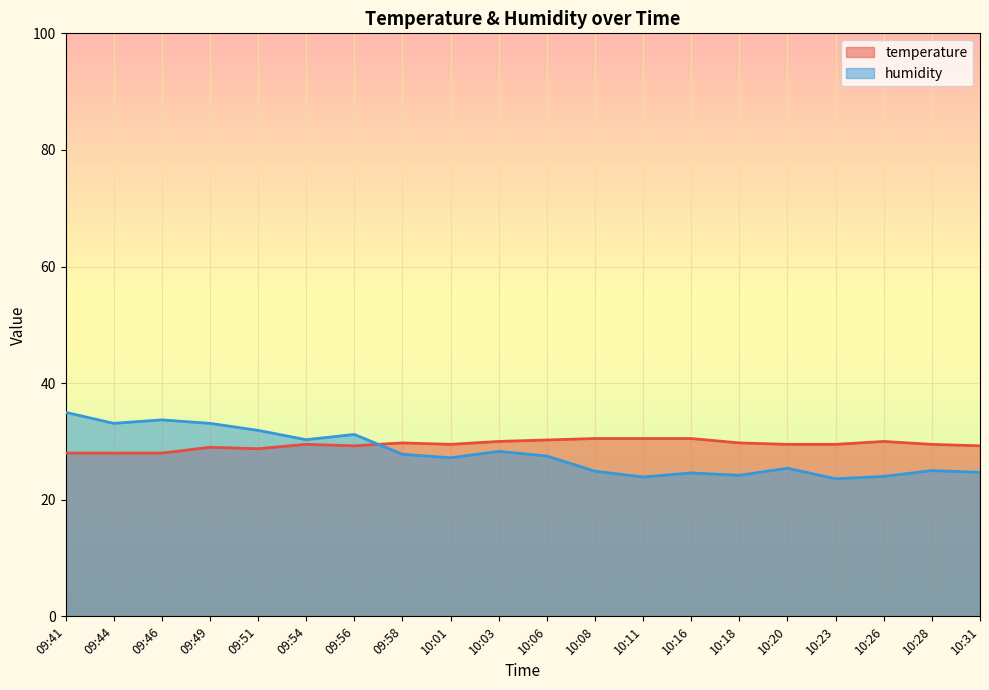

What is the maximum value shown in the chart?

35.0